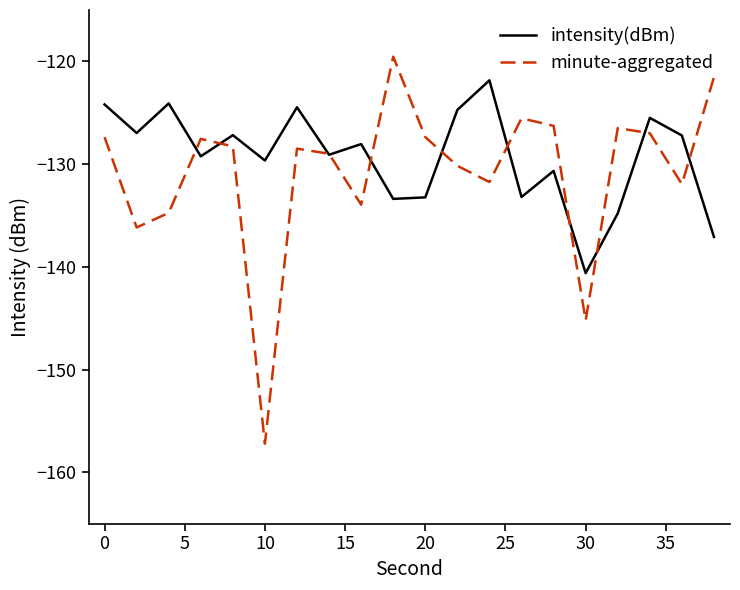

Which series ends up on top after the final intersection of minute-aggregated and intensity(dBm)?

minute-aggregated